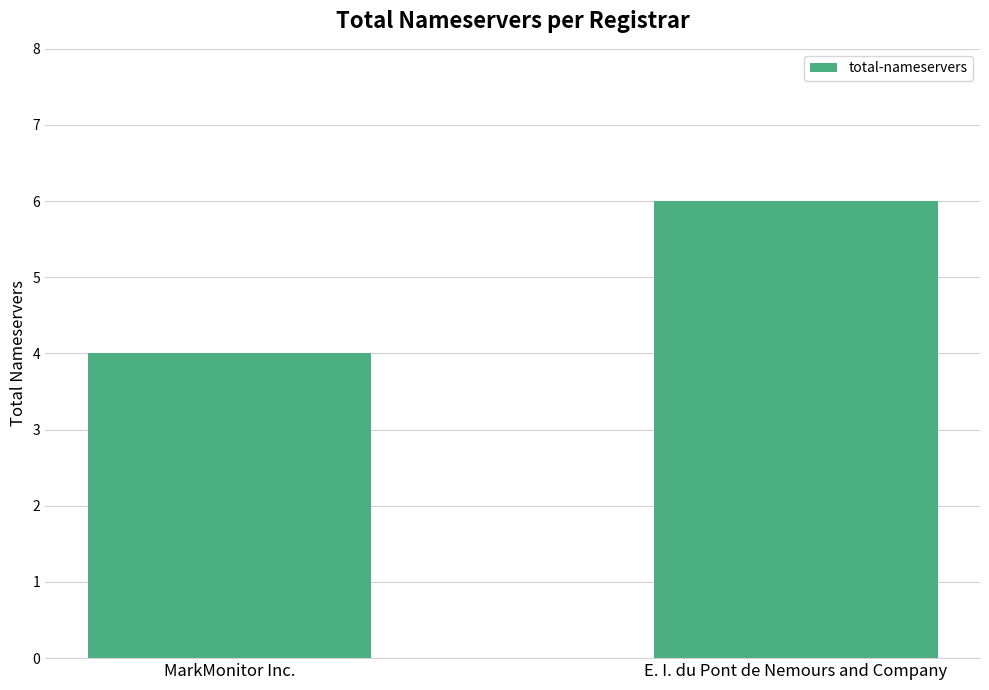

What position from the right is E. I. du Pont de Nemours and Company?

1